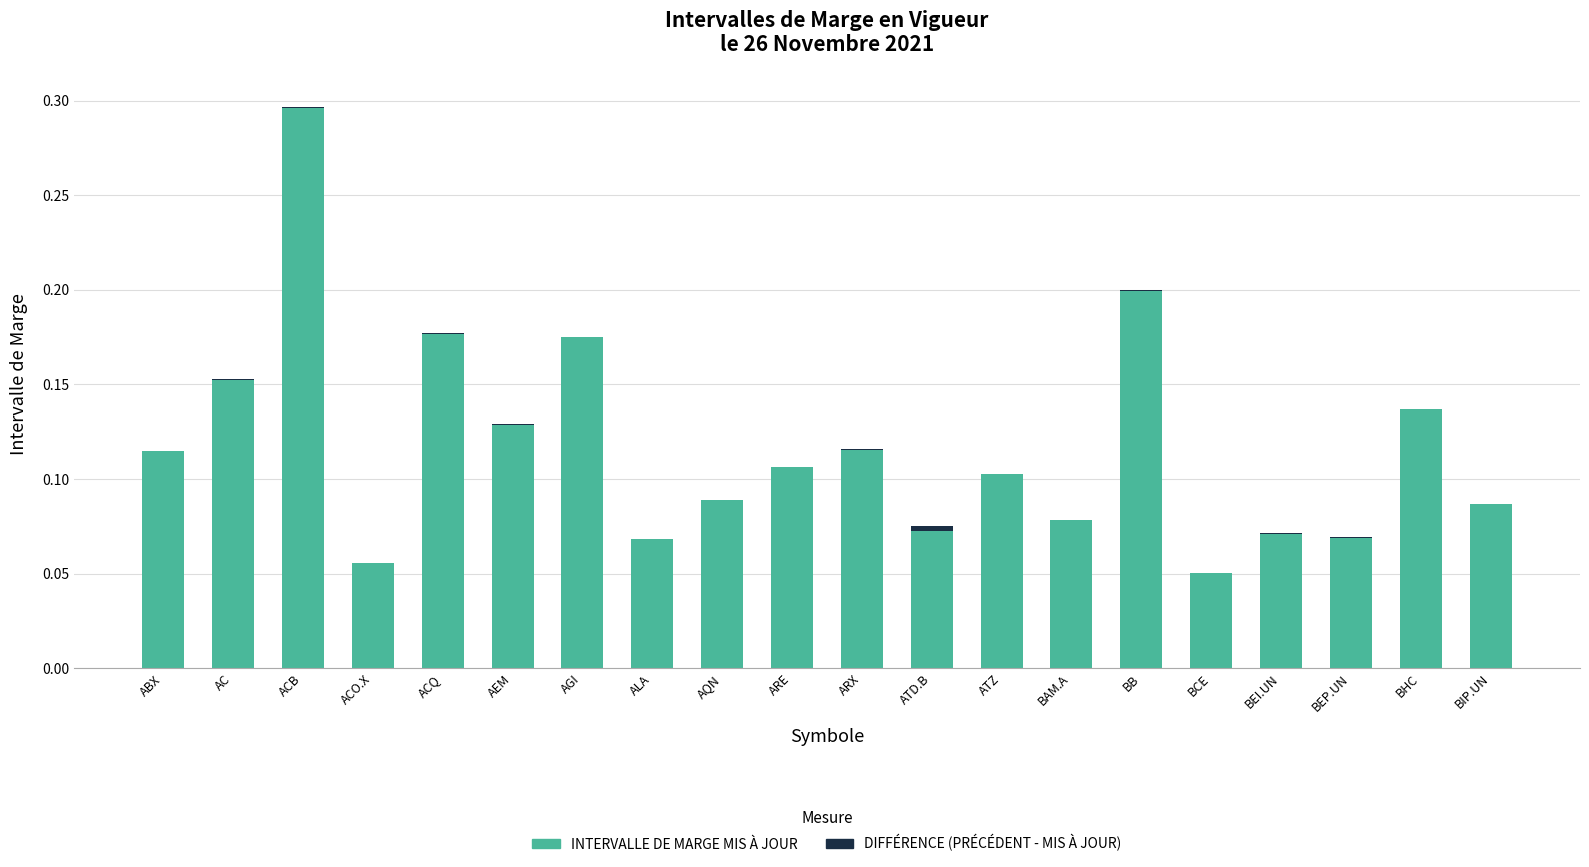

At how many categories does at least one series exceed 0?

20